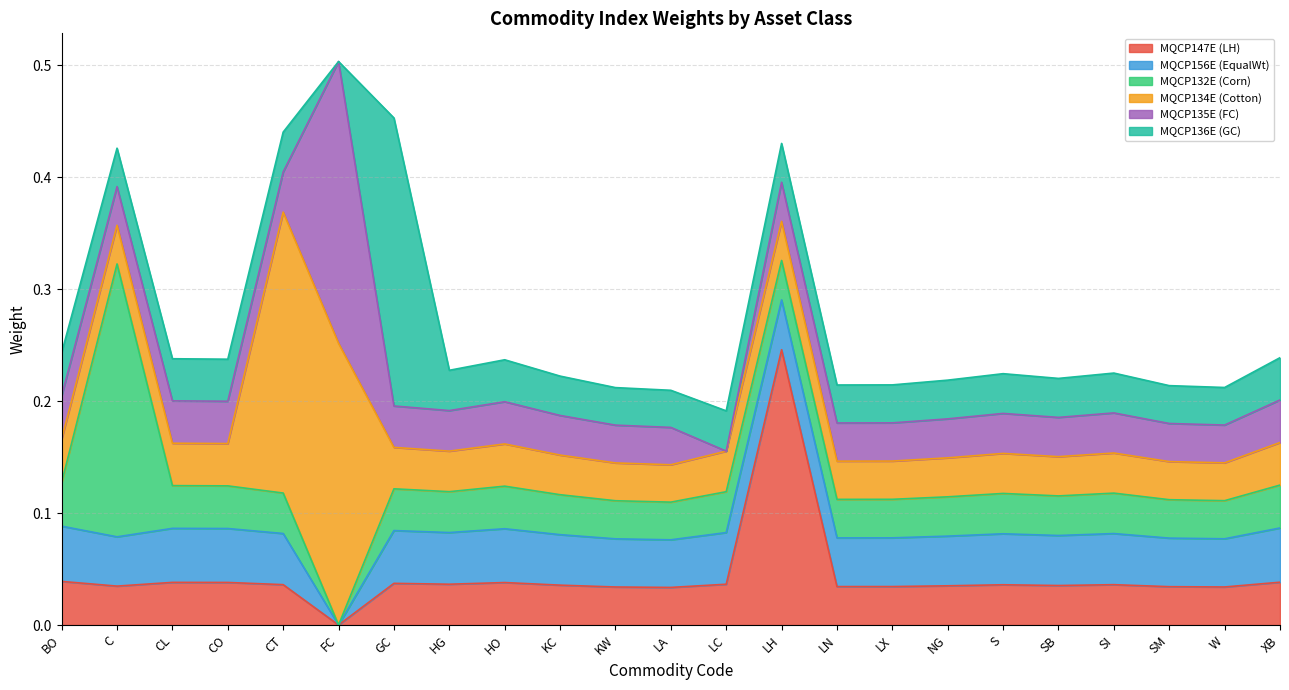

Count the number of categories in the chart.

6